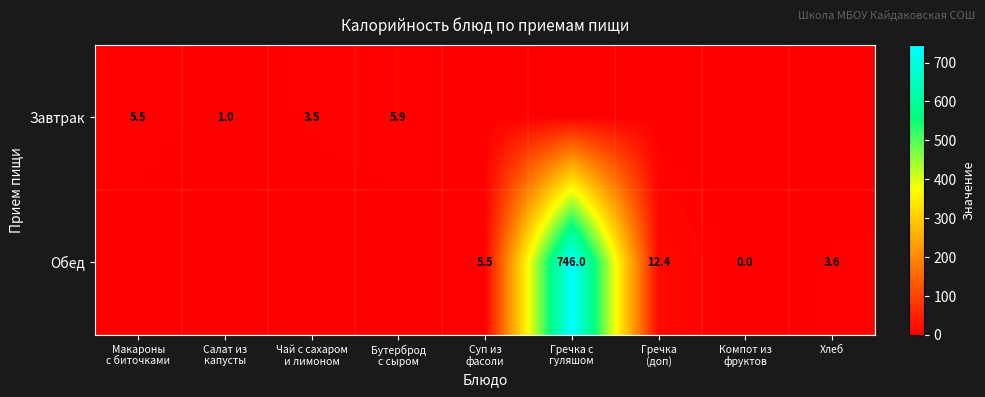

What is the difference between the maximum and minimum values in the Завтрак series?

5.9